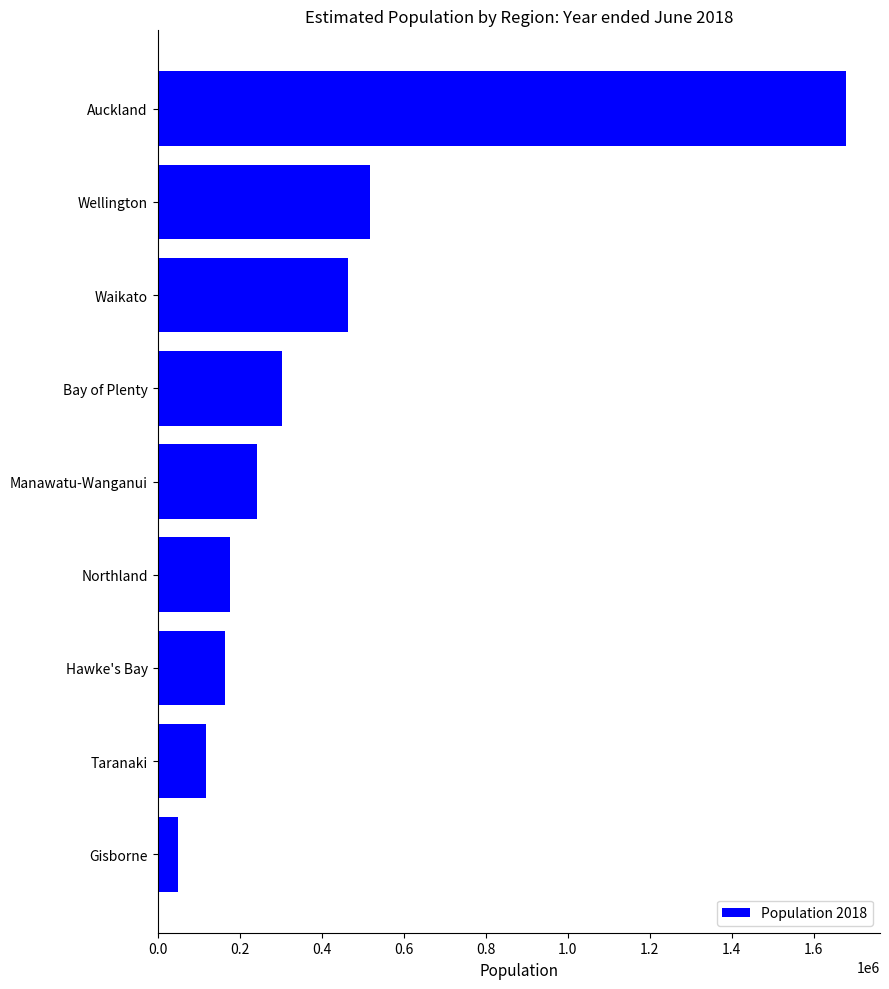

What is the difference between the maximum and minimum values?

1629000